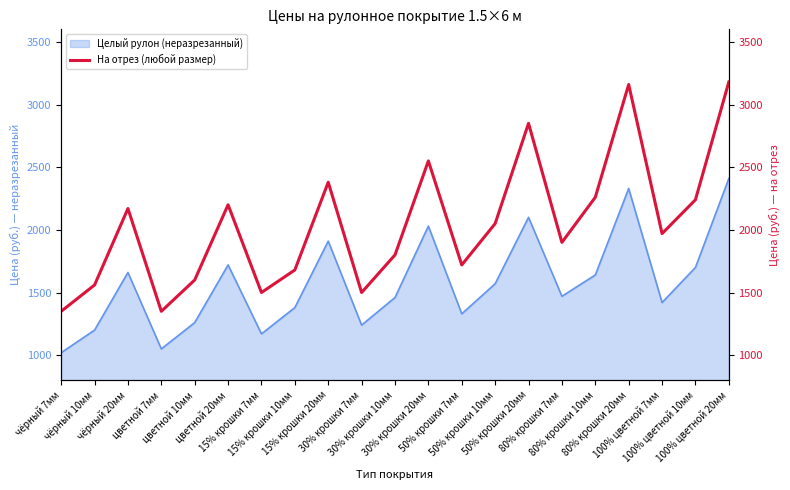

What is the minimum value for Целый рулон (неразрезанный)?

1020